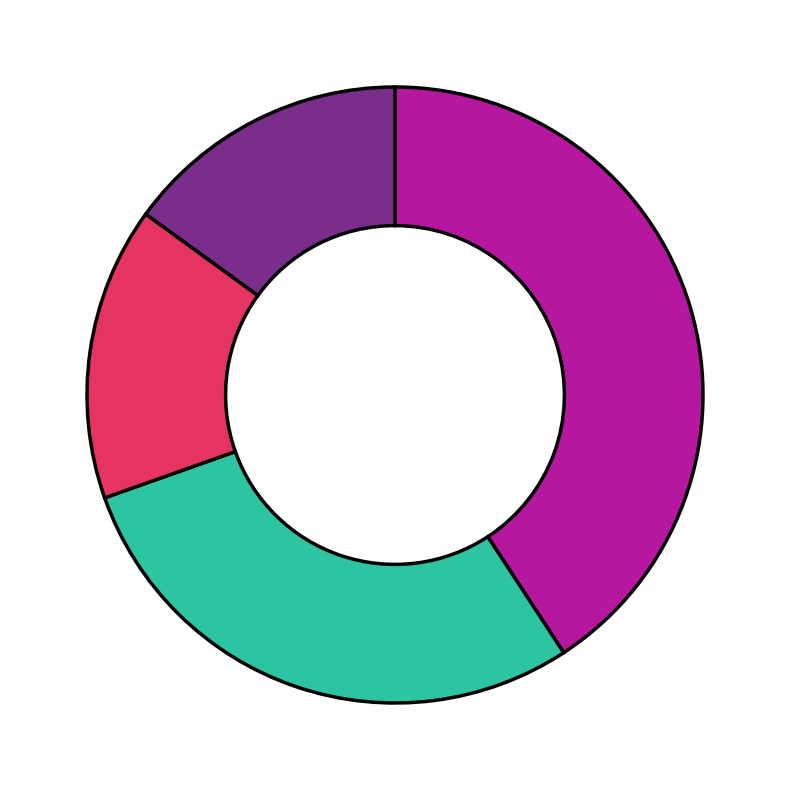

To the nearest percent, what is the difference between the largest and smallest slice percentages?

26%